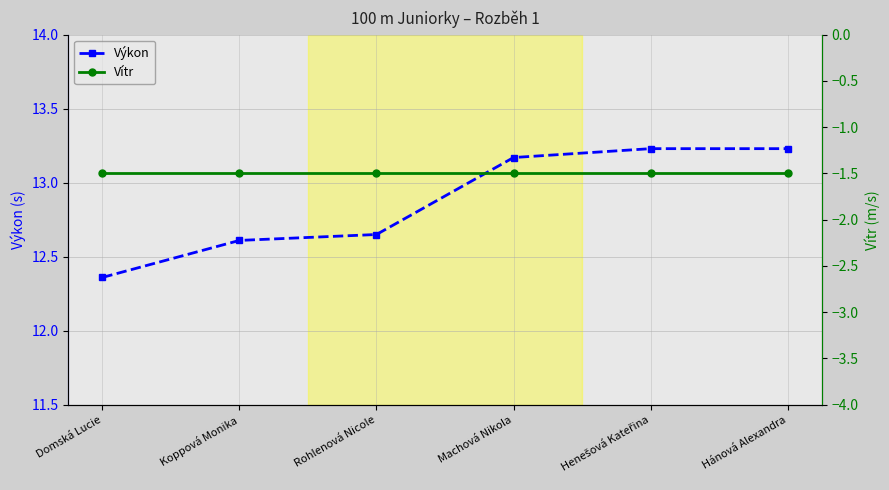

List the series in order of their overall mean, highest first.

Výkon, Vítr